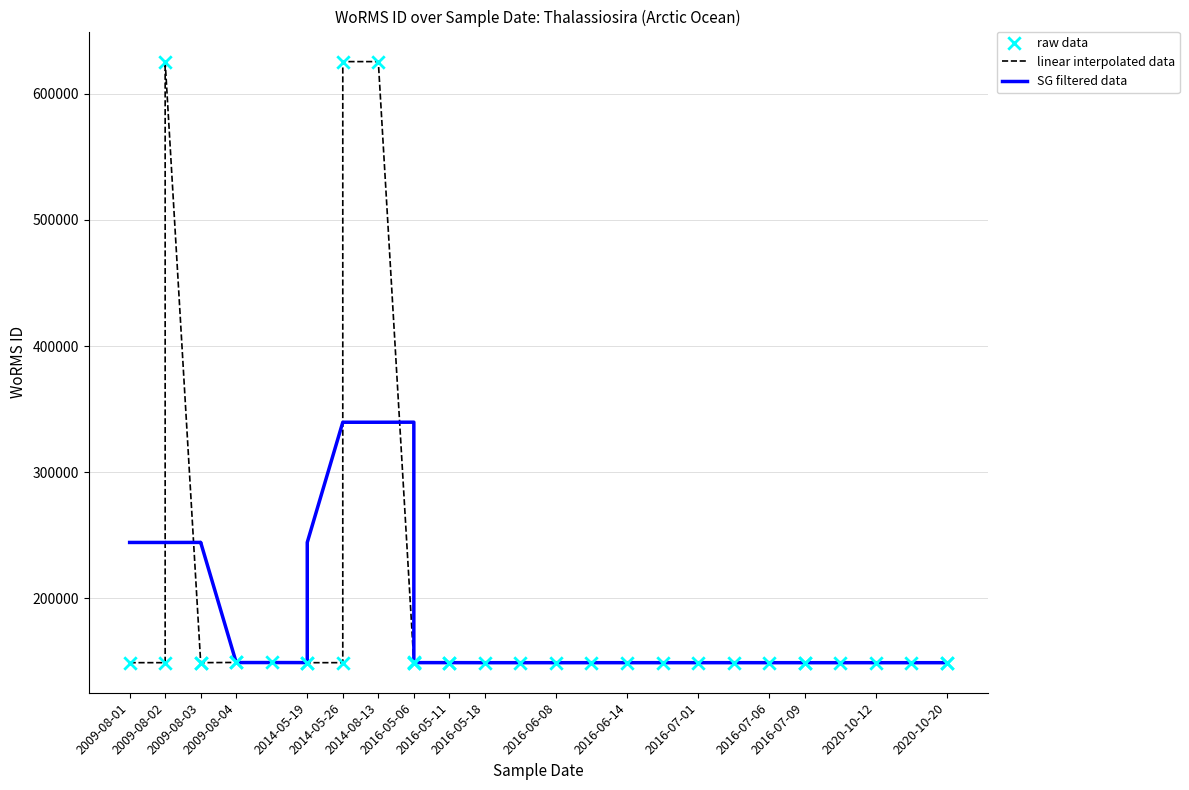

Which series has the largest Y range (max minus min)?

linear interpolated data